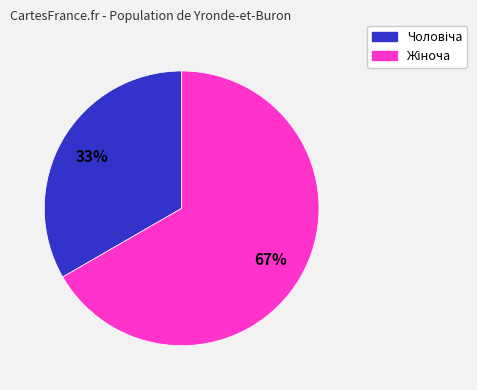

Does any single category account for the majority?

Yes